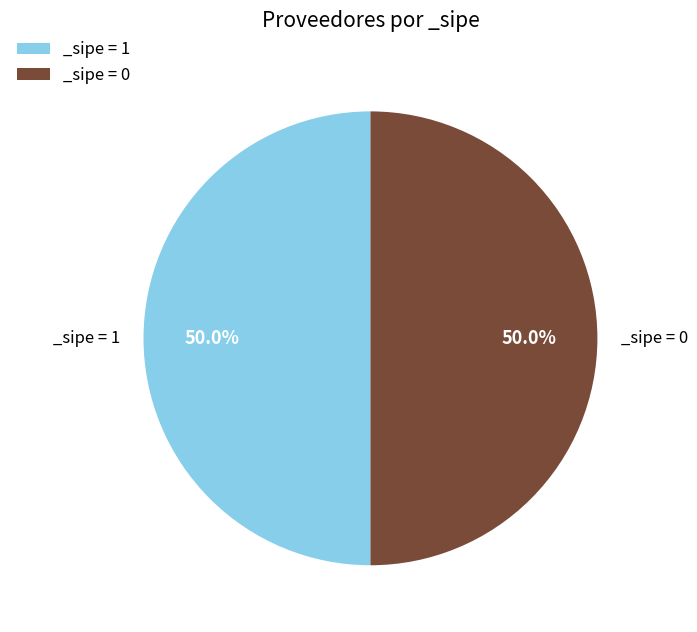

How many slices are in this pie chart?

2